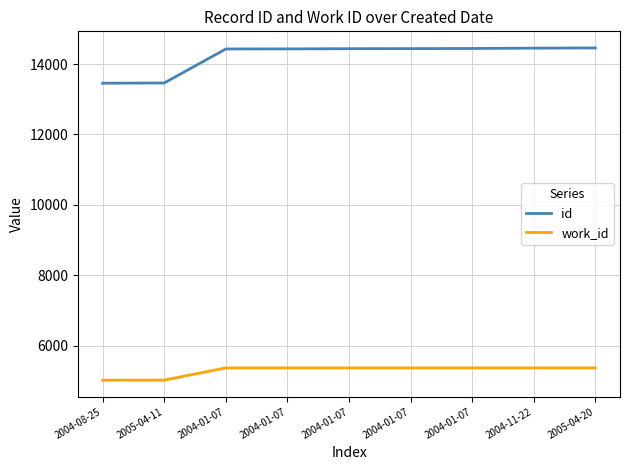

Which series has the largest total across all categories?

id